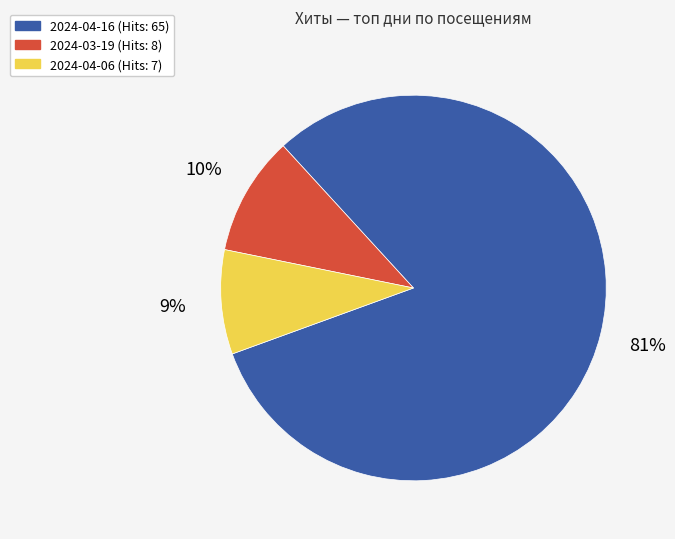

To the nearest percent, what is the combined percentage of 2024-04-06 and 2024-04-16?

90%